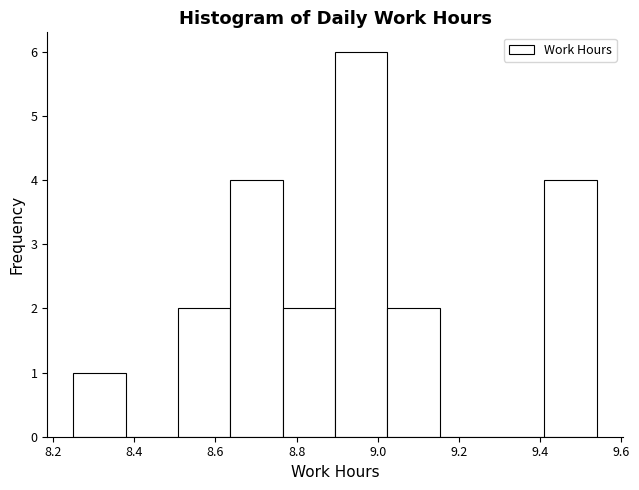

Reading left to right, transcribe this chart: for each bar, give the range it covers on the x-axis and its height. Neither the bar edges nor the heights are printed on the chart, so give them approximately, as read against the axes.

8.26 to 8.38: 1
8.38 to 8.50: 0
8.50 to 8.64: 2
8.64 to 8.76: 4
8.76 to 8.90: 2
8.90 to 9.02: 6
9.02 to 9.16: 2
9.16 to 9.28: 0
9.28 to 9.42: 0
9.42 to 9.54: 4